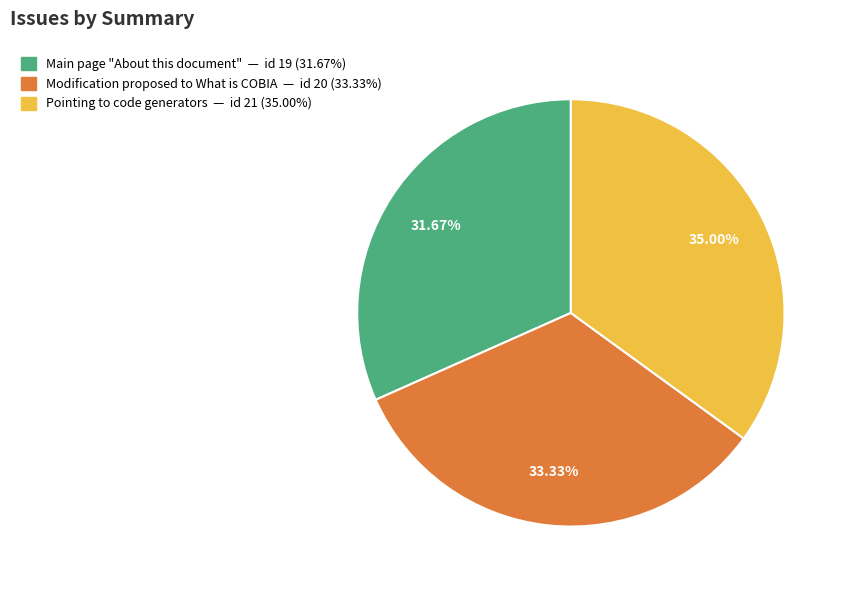

Does any single category account for the majority?

No